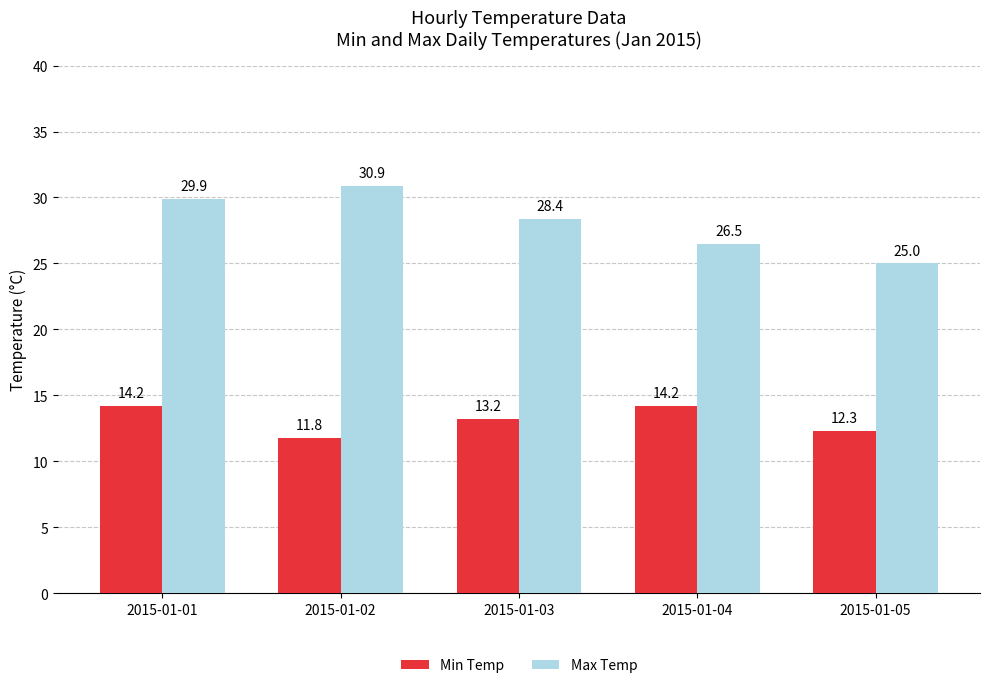

Reading left to right, what are all the values shown in this chart?

Min Temp: 14.2	11.8	13.2	14.2	12.3
Max Temp: 29.9	30.9	28.4	26.5	25.0